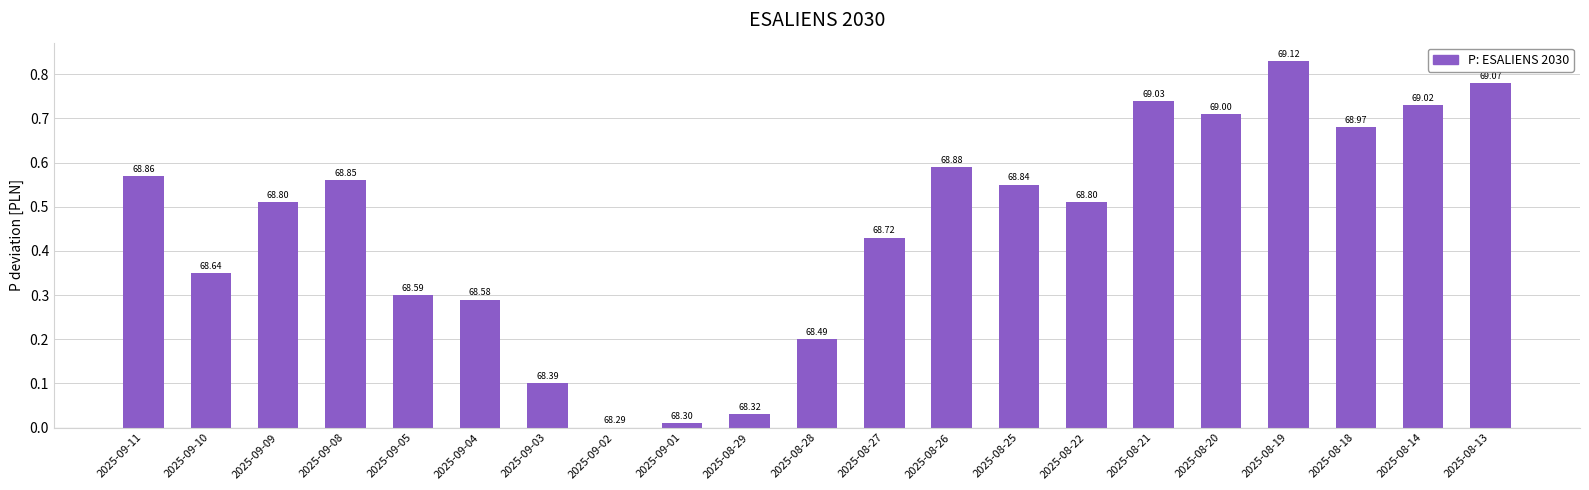

What is the difference between the maximum and second lowest values?

0.8